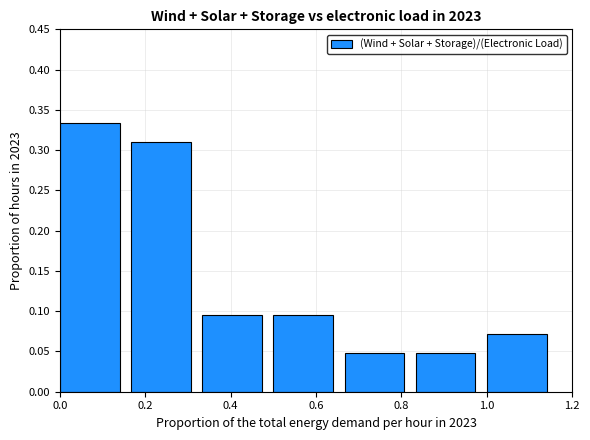

What is the sum of all values?

1.0